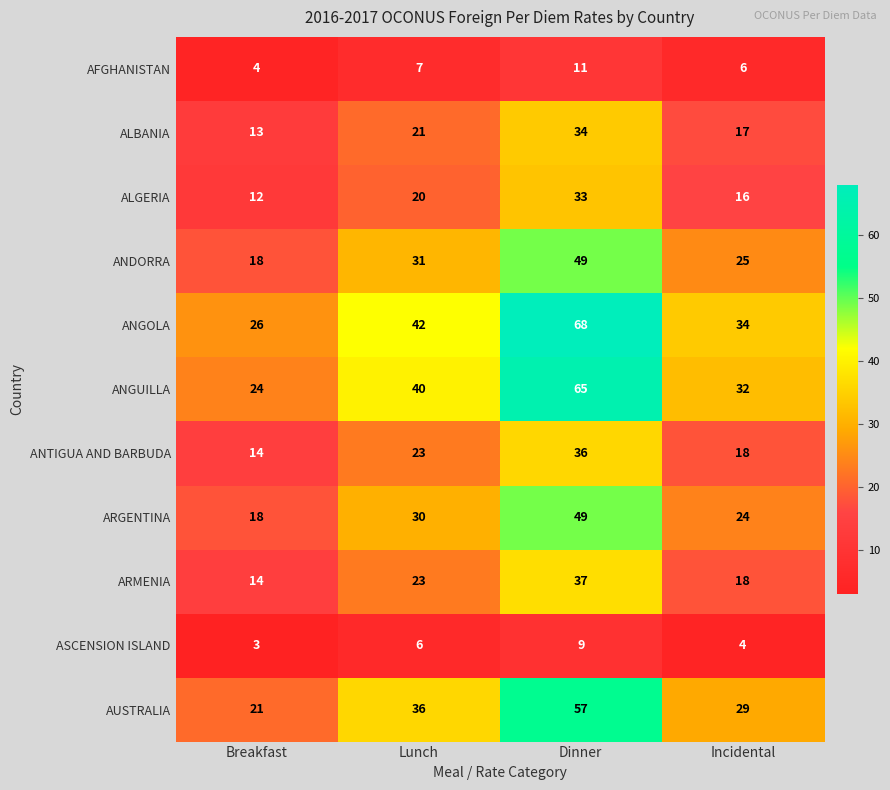

Which series has the largest total across all categories?

ANGOLA